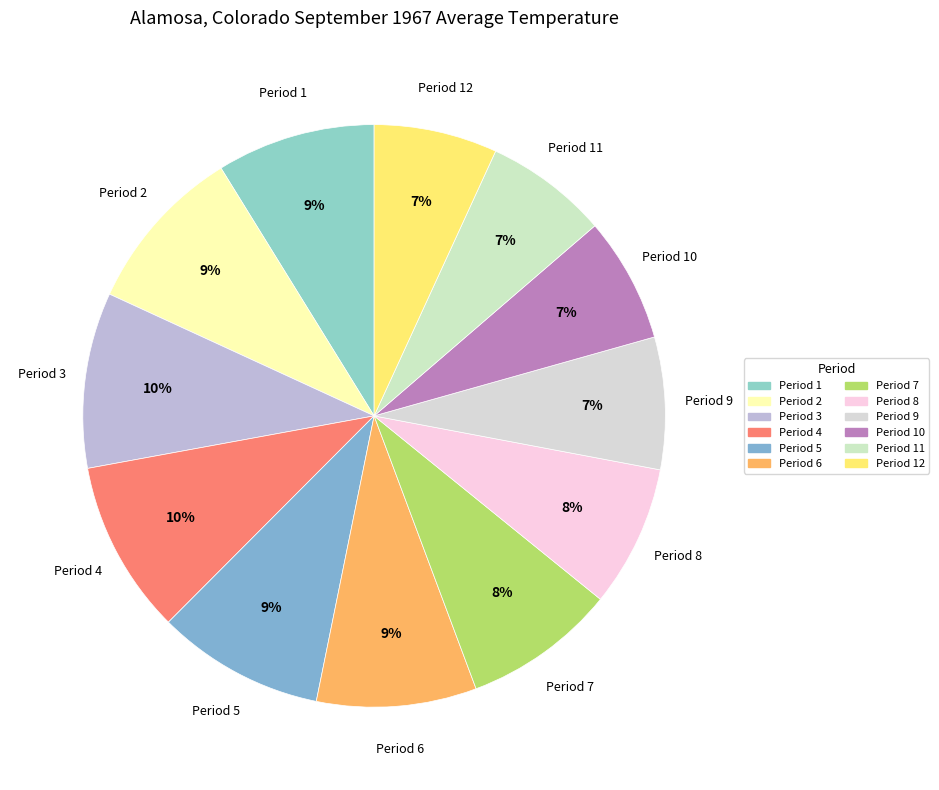

Count the number of slices in the pie.

12